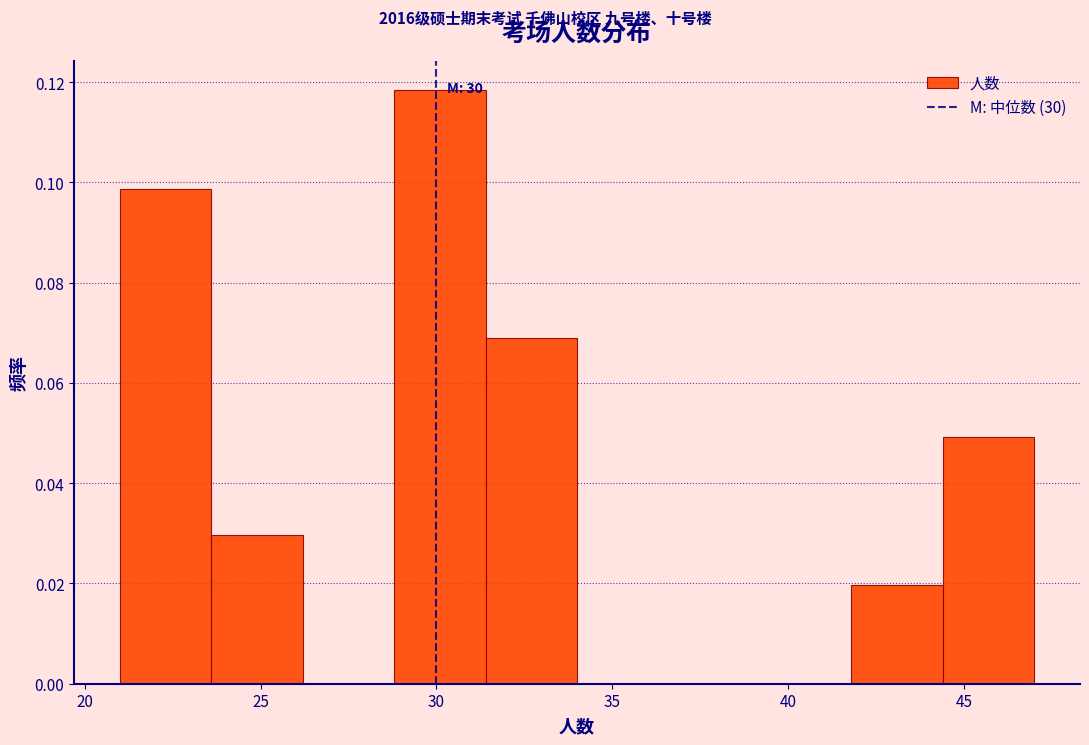

Over which range of the x-axis is the bar tallest?

28.8 to 31.4